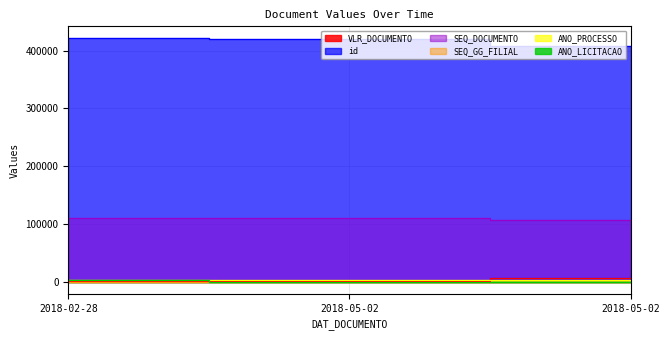

Is the value of SEQ_GG_FILIAL at 2018-02-28 greater than the value of id at 2018-02-28?

No